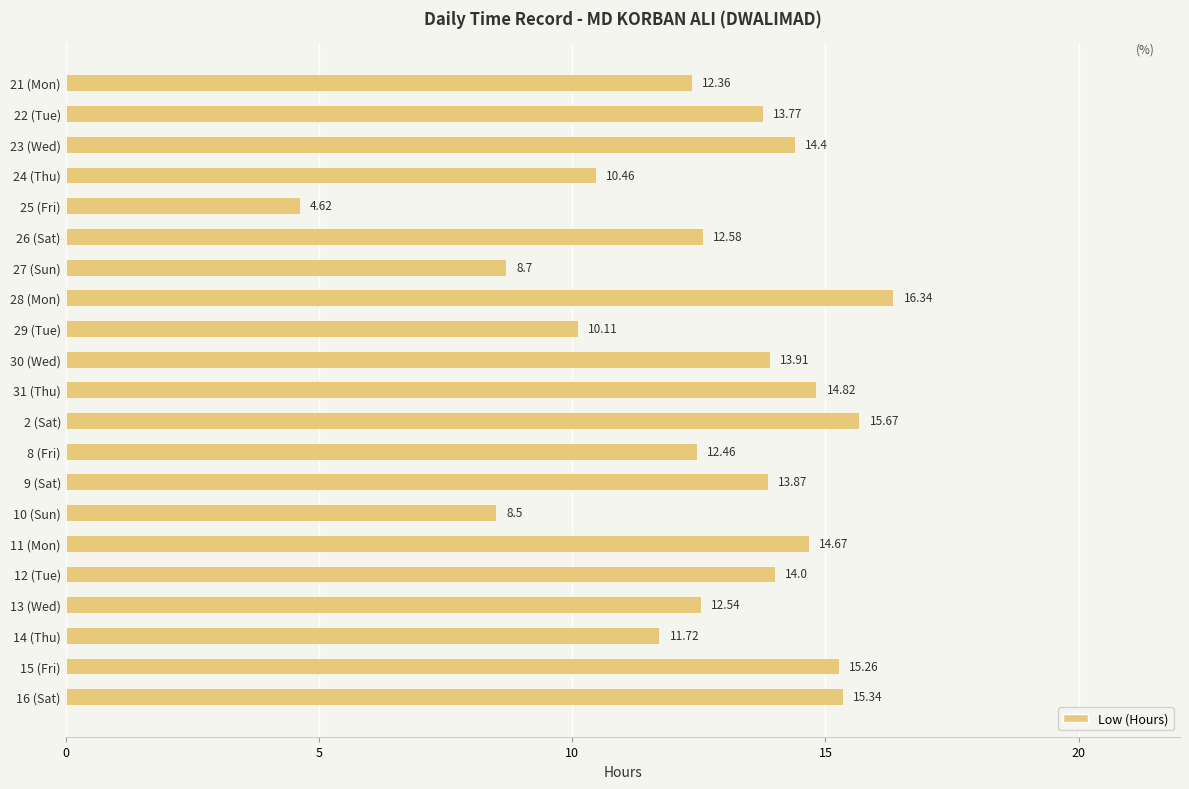

What is the maximum value shown in the chart?

16.3